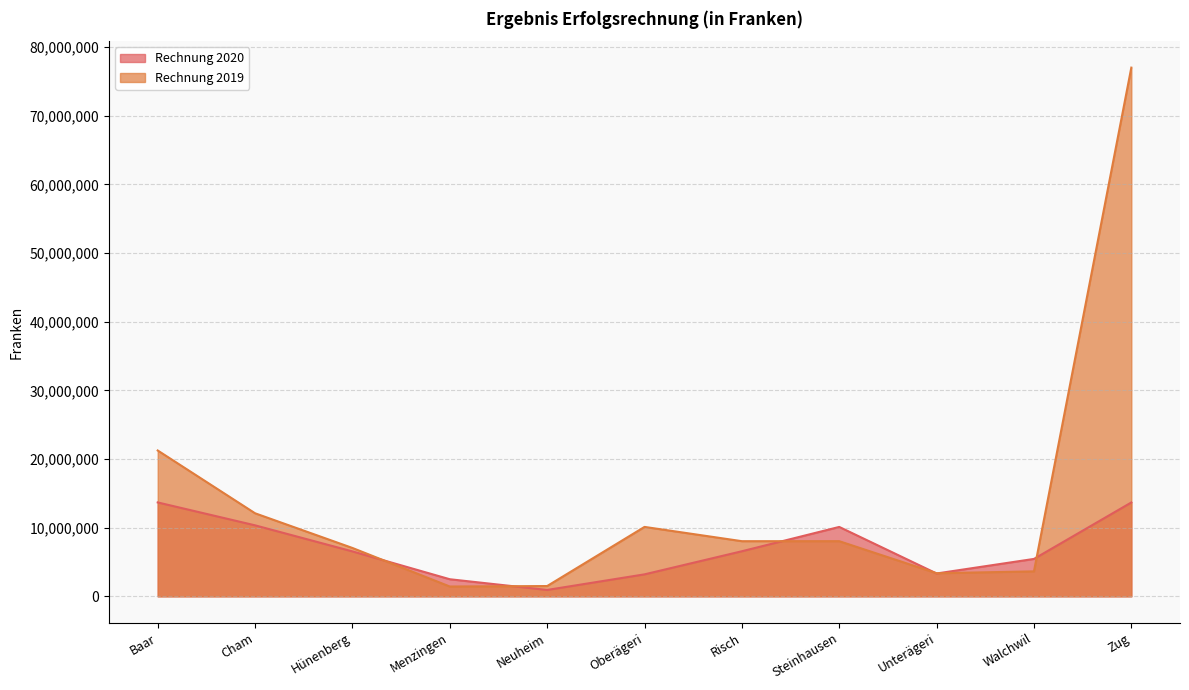

What is the sum of all Rechnung 2019 values?

153507142